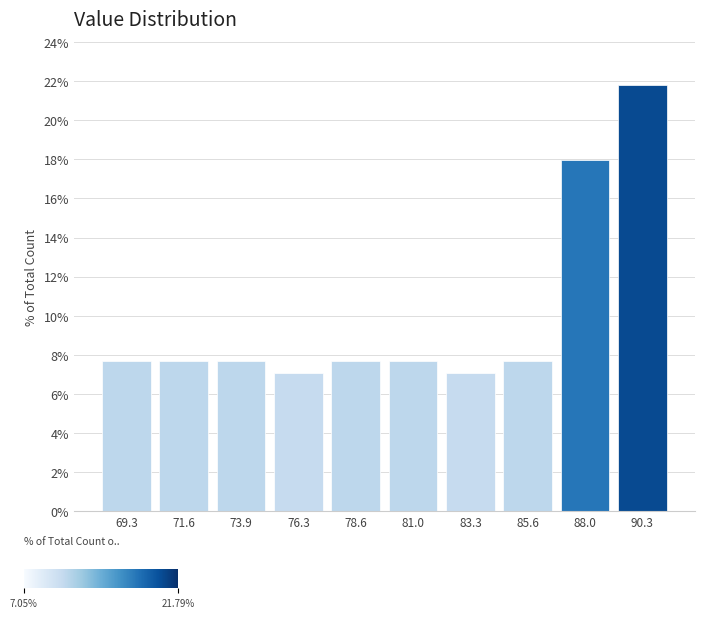

Reading left to right, transcribe this chart: for each bar, give the range it covers on the x-axis and its height. Neither the bar edges nor the heights are printed on the chart, so give them approximately, as read against the axes.

68.0 to 70.5: 7.6
70.5 to 73.0: 7.6
73.0 to 75.0: 7.6
75.0 to 77.5: 7.0
77.5 to 80.0: 7.6
80.0 to 82.0: 7.6
82.0 to 84.5: 7.0
84.5 to 87.0: 7.6
87.0 to 89.0: 18.0
89.0 to 91.5: 21.8